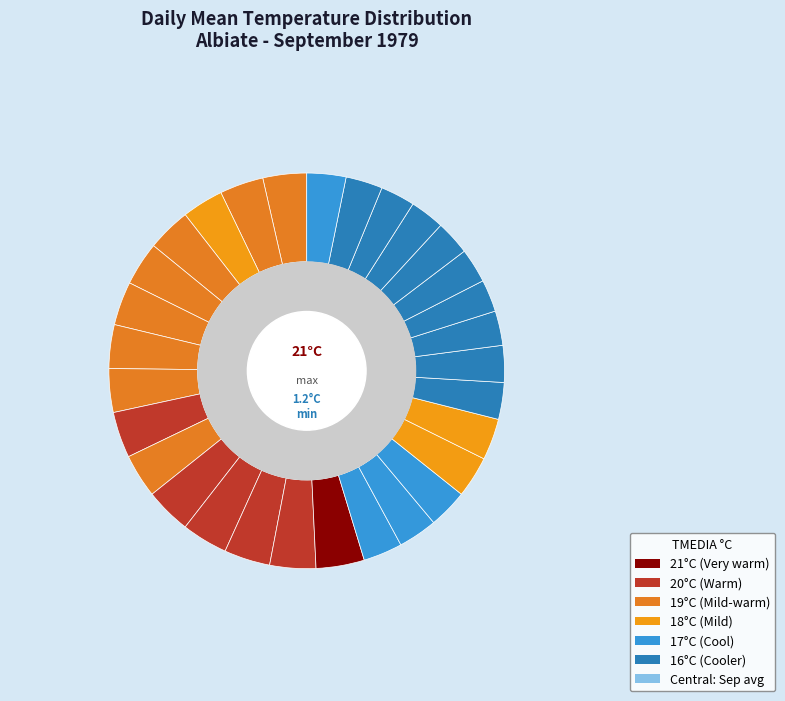

What is the change in value from 5 to 17?

-2